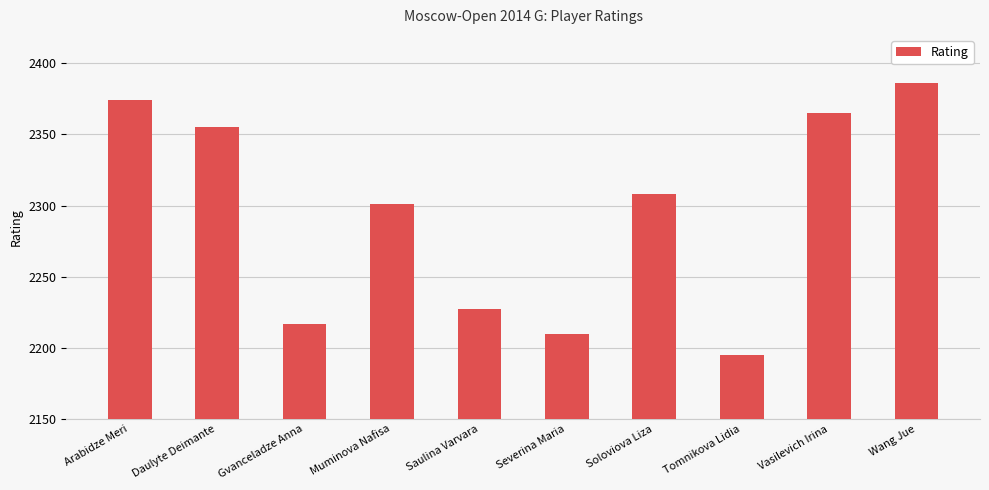

Reading left to right, what are all the values shown in this chart?

2374	2355	2217	2301	2227	2210	2308	2195	2365	2386